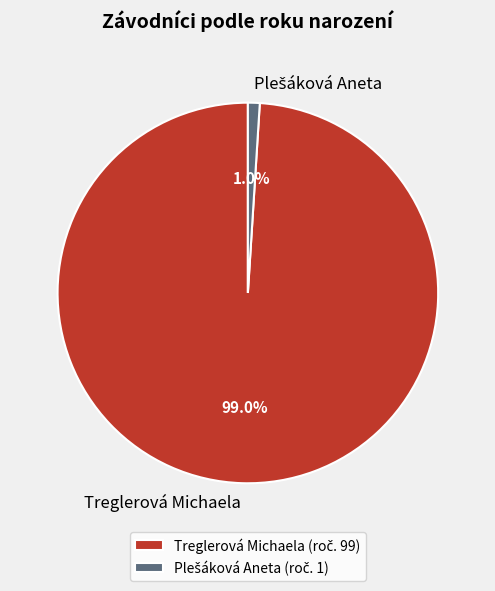

To the nearest percent, what portion does Treglerová Michaela represent?

99%